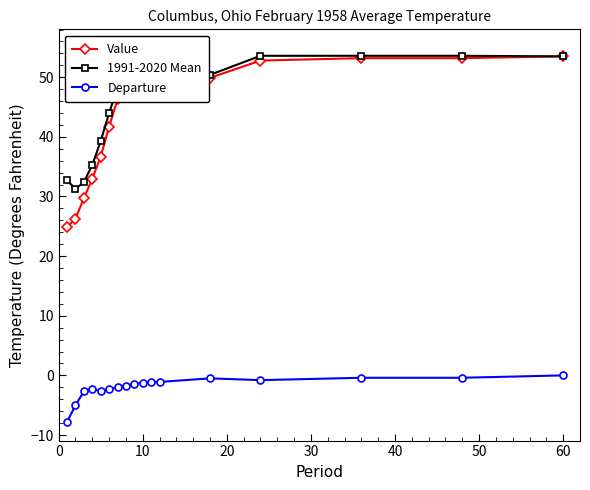

What is the minimum value for Departure?

-7.8